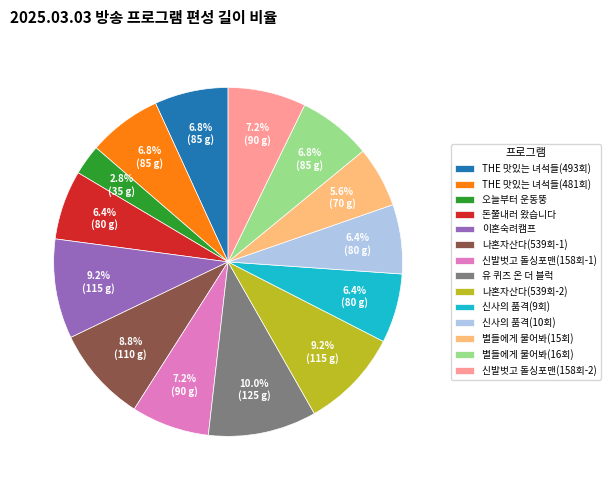

Combined, do 돈쭐내러 왔습니다 and 신사의 품격(9회) account for over 50%?

No